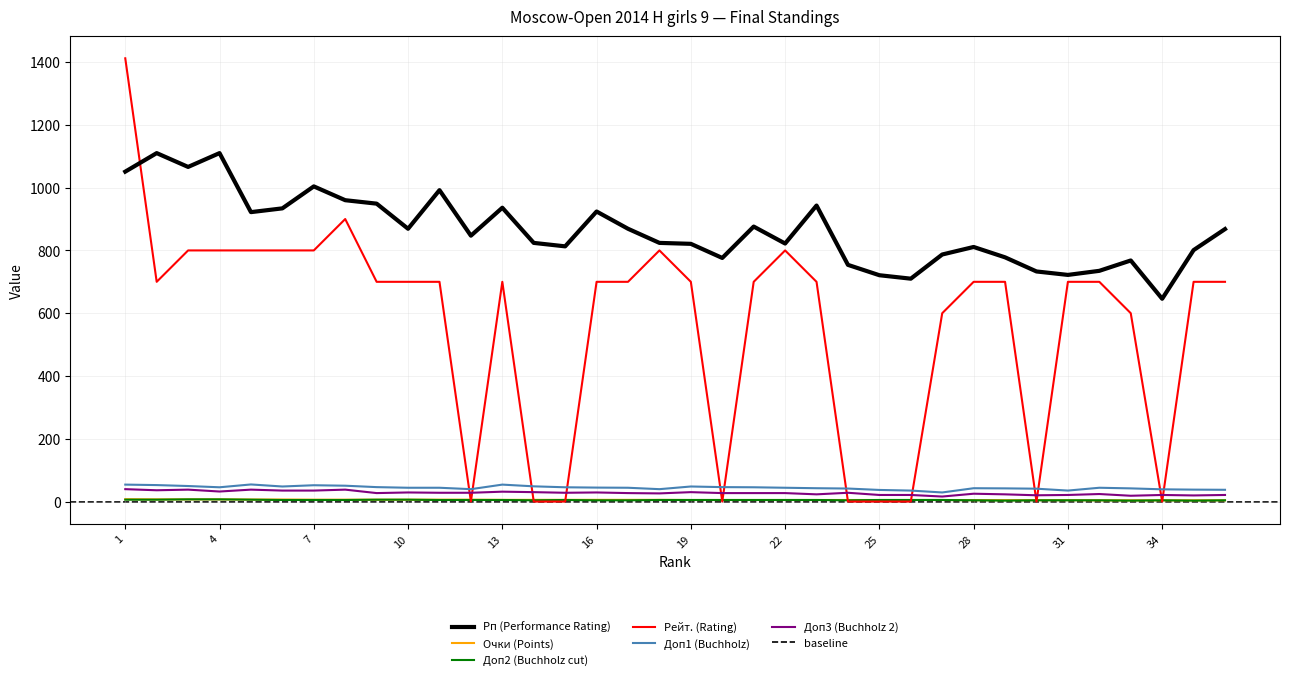

How many categories are shown in the chart?

36